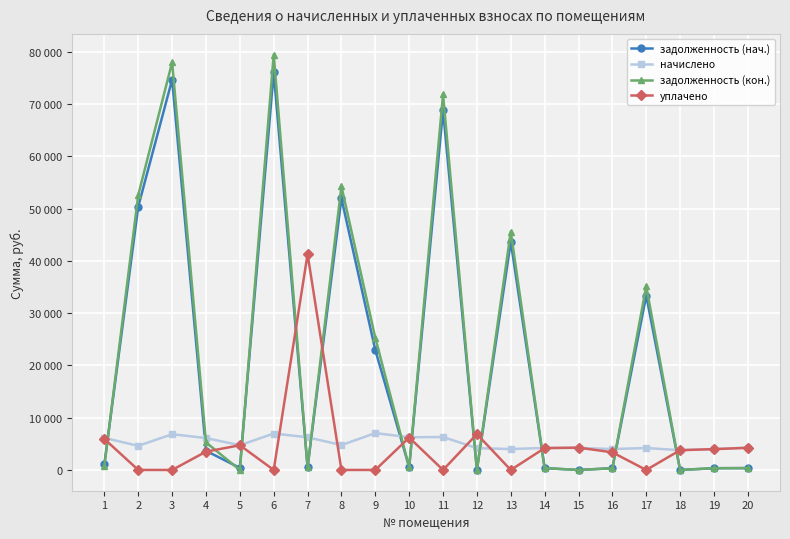

Is this an area chart (filled region under the line)?

No